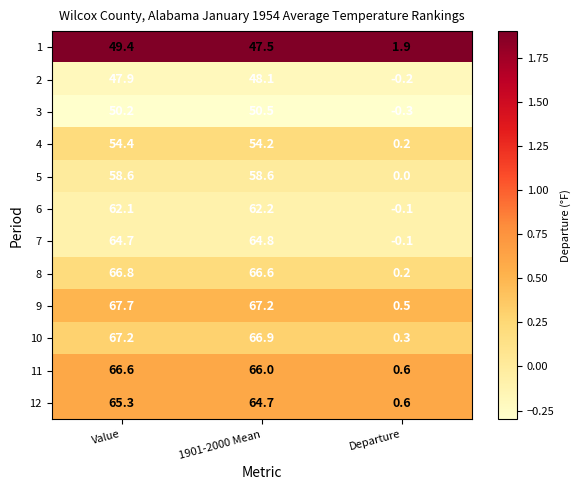

Where is 5 nearest to the value 29?

Departure